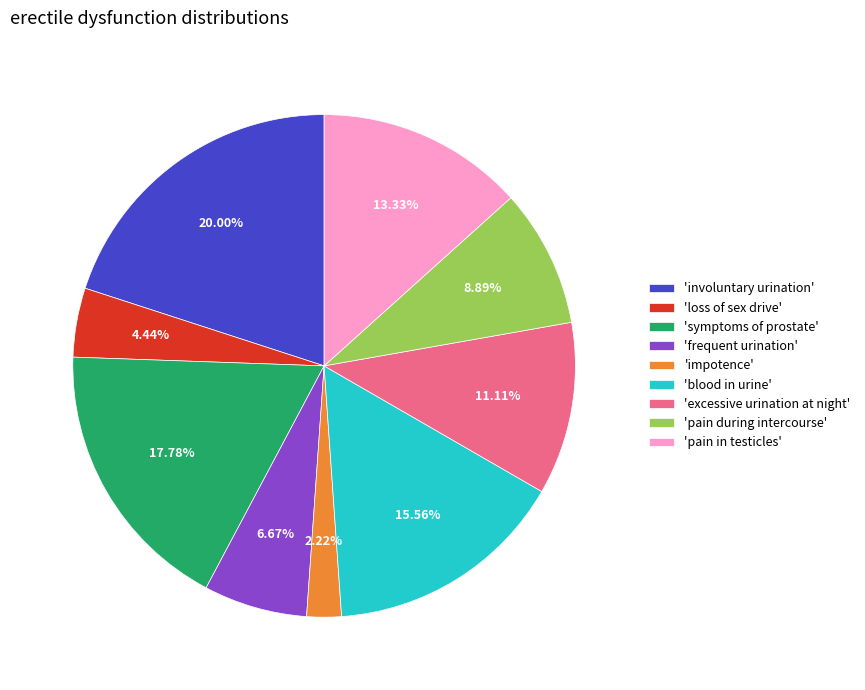

How many slices are in this pie chart?

9